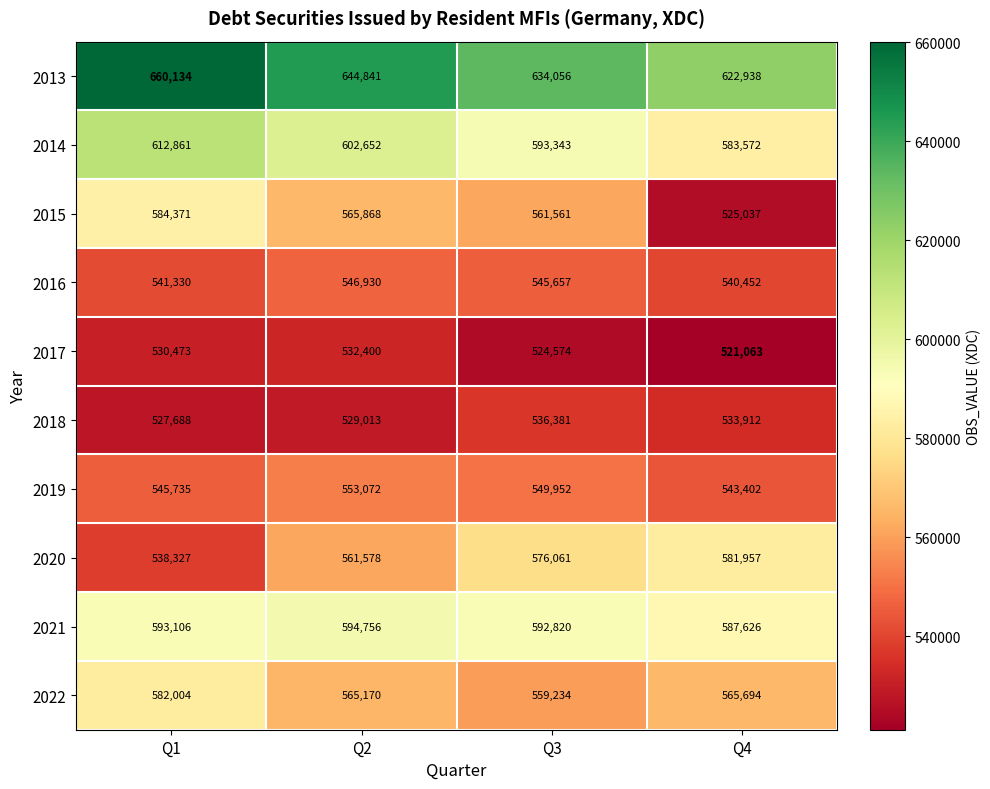

Which label corresponds to the smallest value in the chart?

Q4